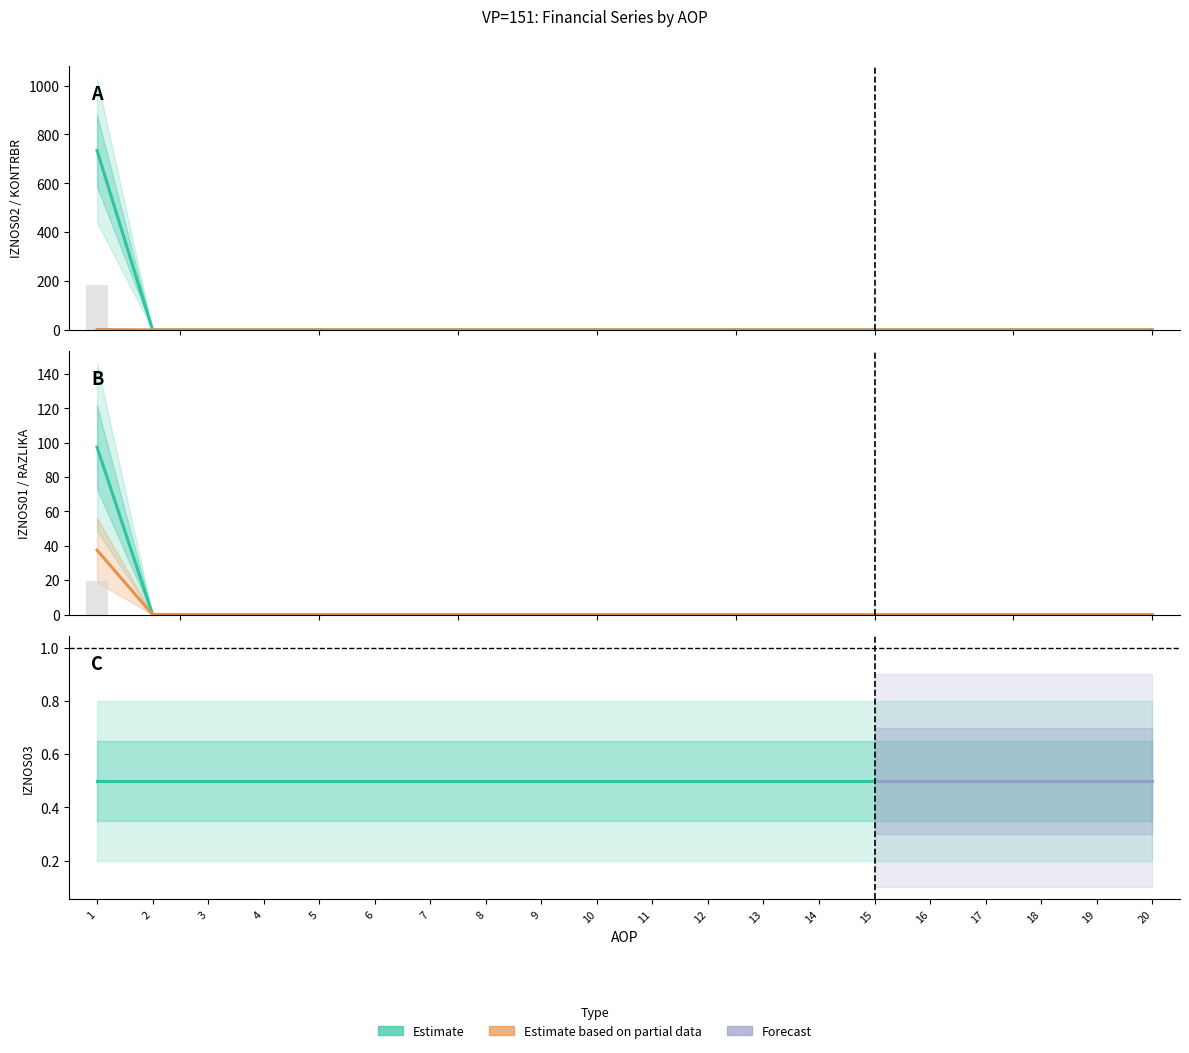

At how many categories does at least one series exceed 533?

1